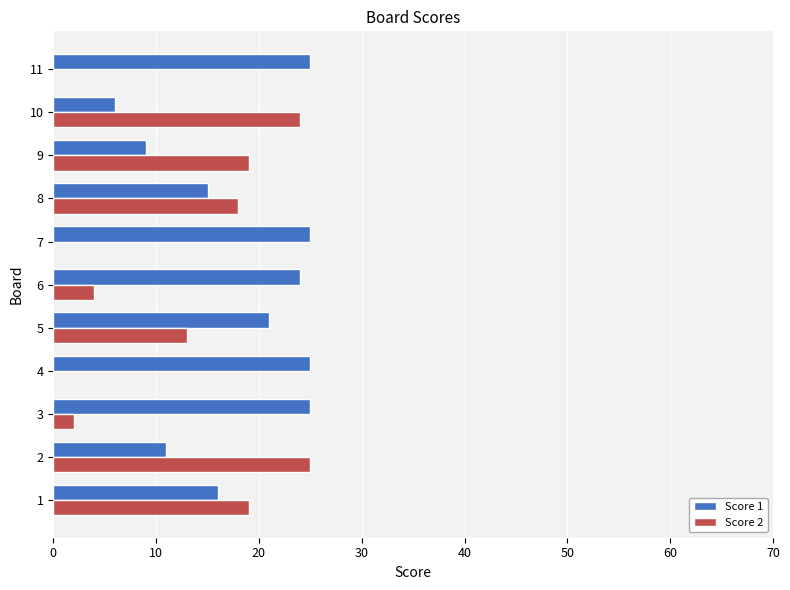

Is the value of Score 1 at 7 greater than the value of Score 2 at 6?

Yes